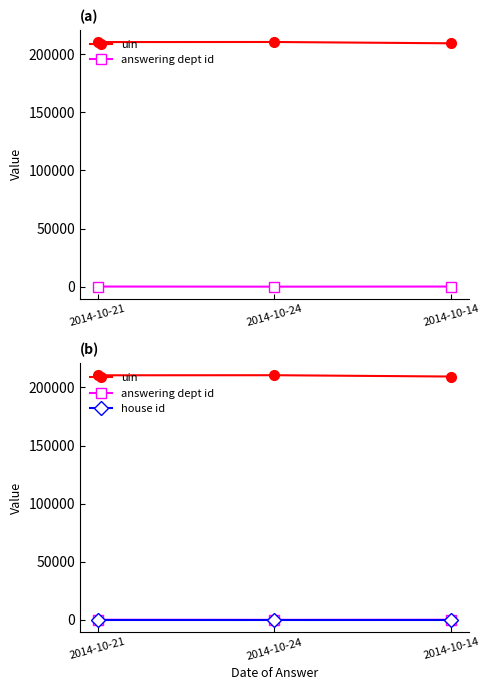

True or false: answering dept id has a value of 1 at 2014-10-24.

True